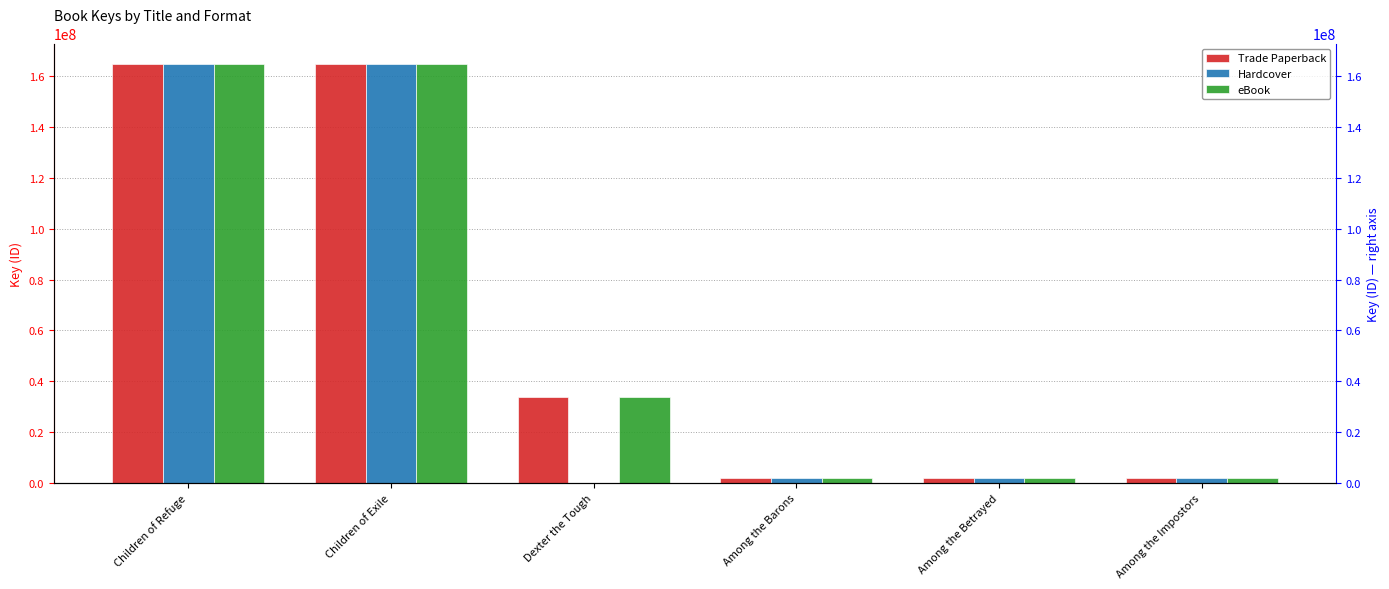

The Hardcover series shows 1804958 at Among the Betrayed. True or false?

True